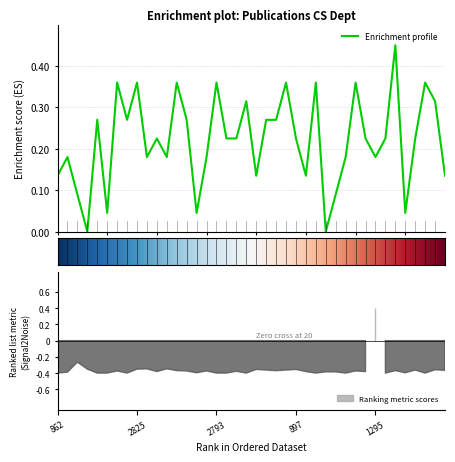

Where is the first local maximum?

1819